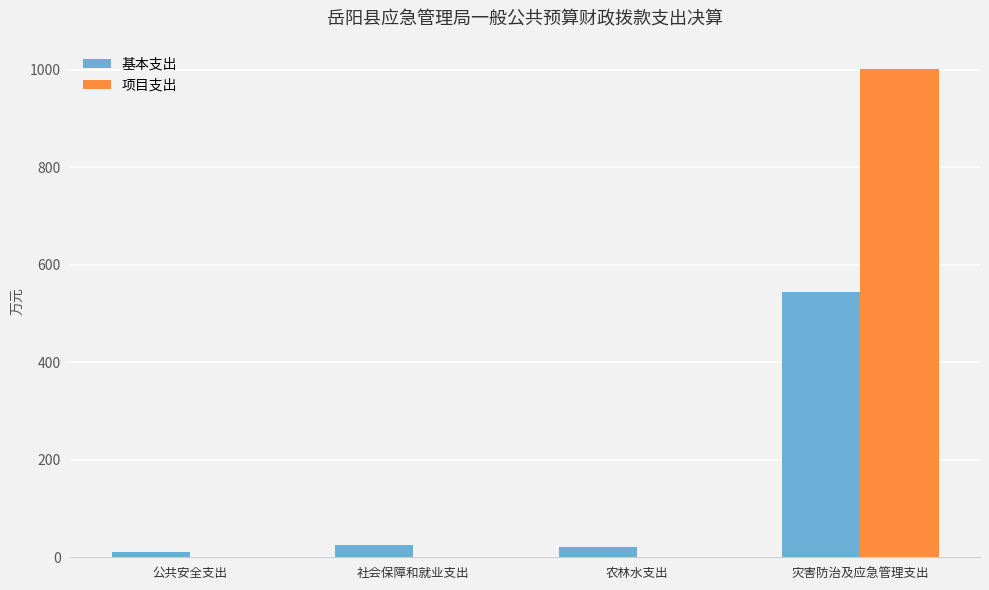

What is the average value of the 基本支出 series?

150.2